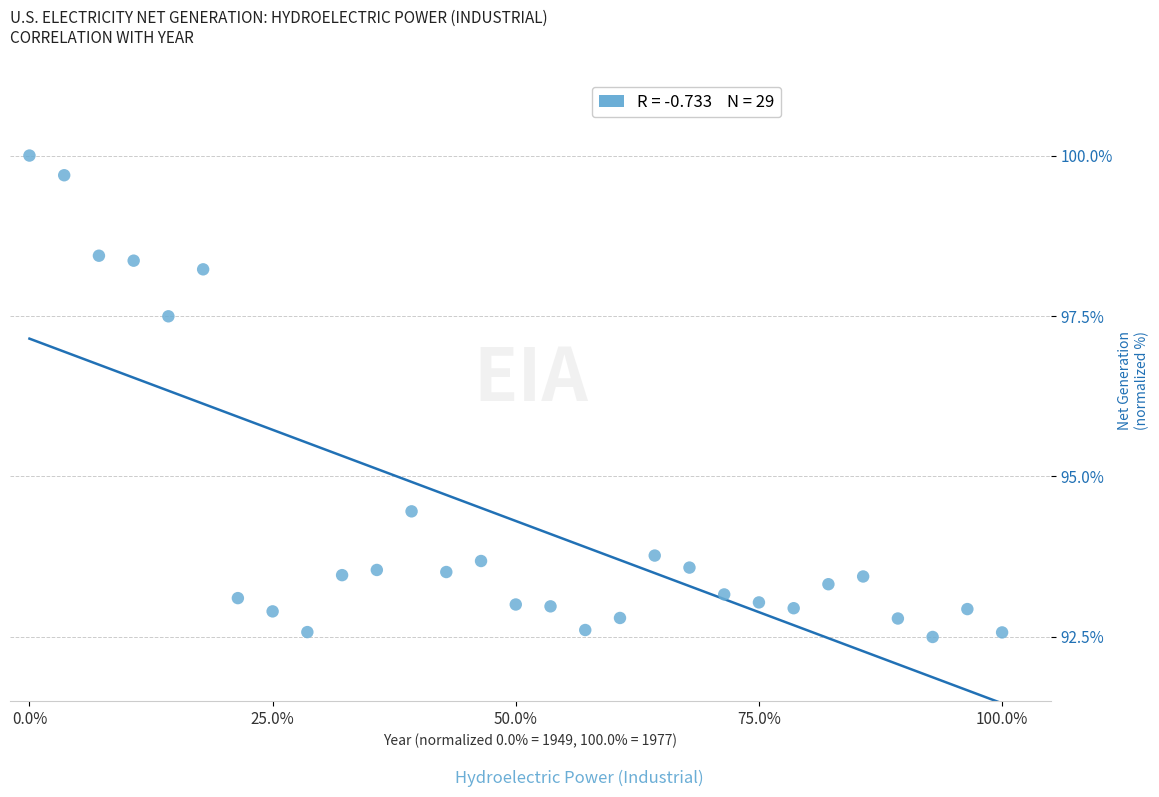

What is the range of Y values (max minus min)?

7.5